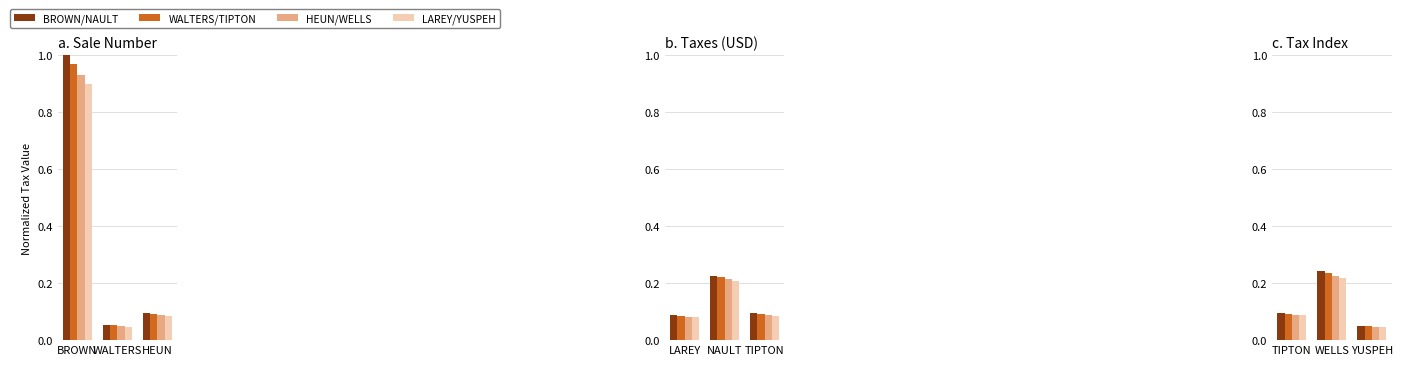

At how many categories does at least one series exceed 0?

3